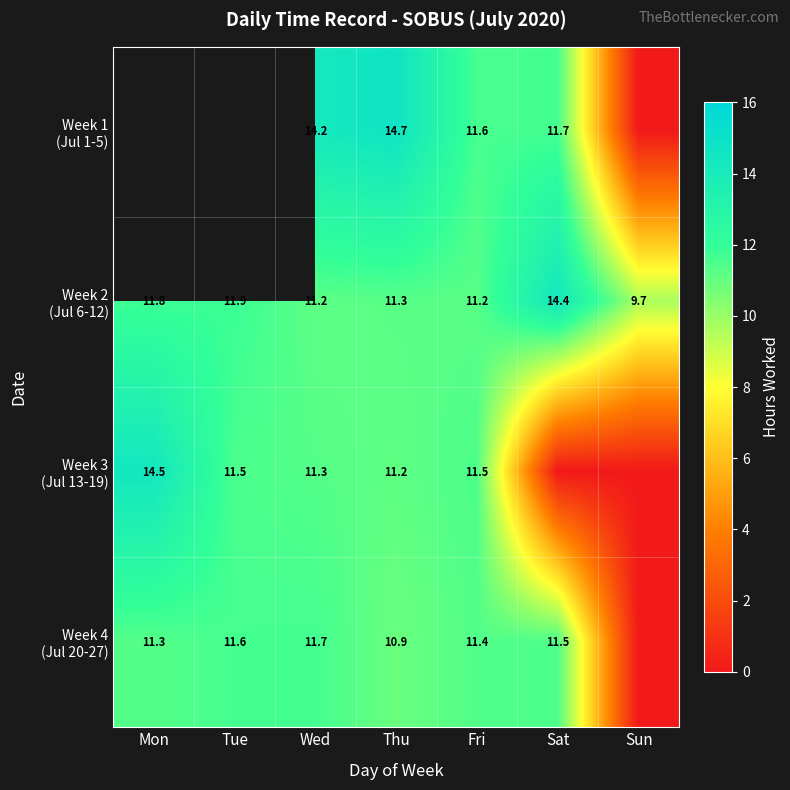

What is the spread (max minus min) of values at Fri?

0.4